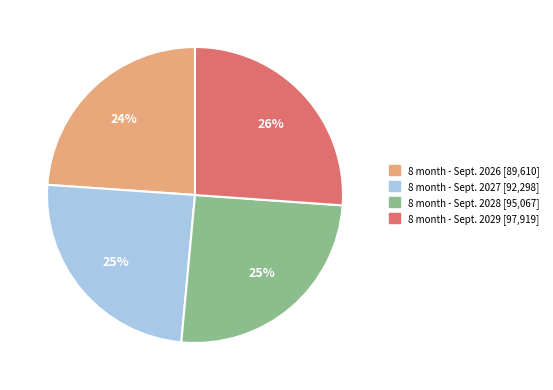

How many slices are in this pie chart?

4